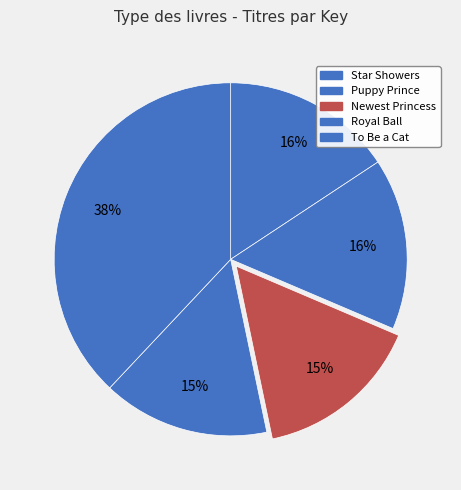

To the nearest percent, what percentage of the pie is Puppy Prince?

16%